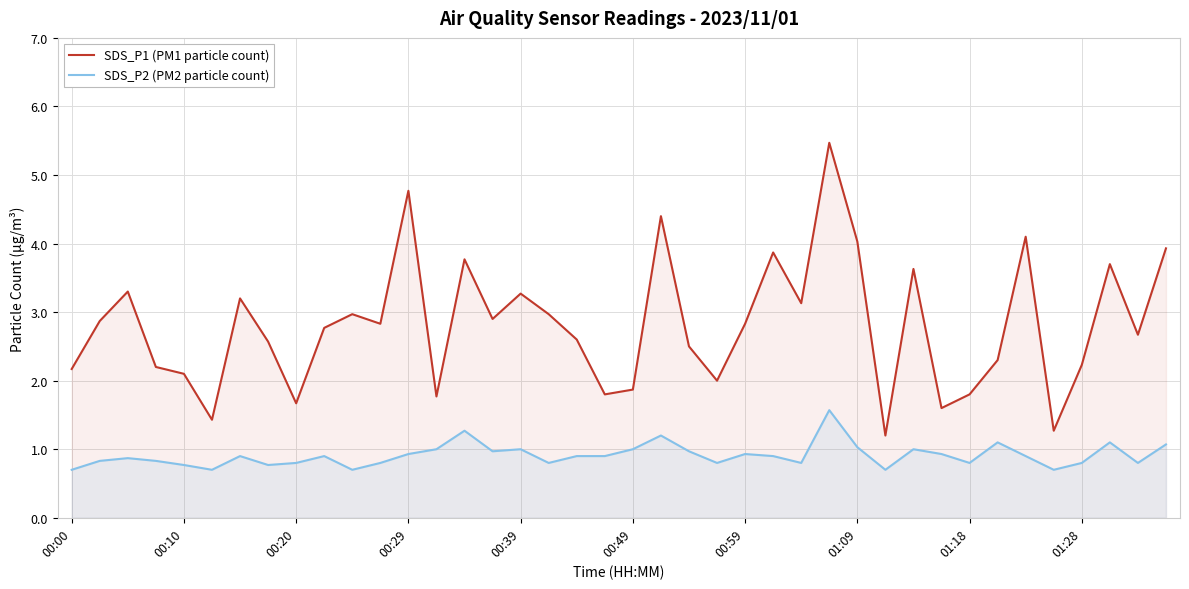

True or false: SDS_P2 (PM2 particle count) has a value of 0.6 at 00:39.

False